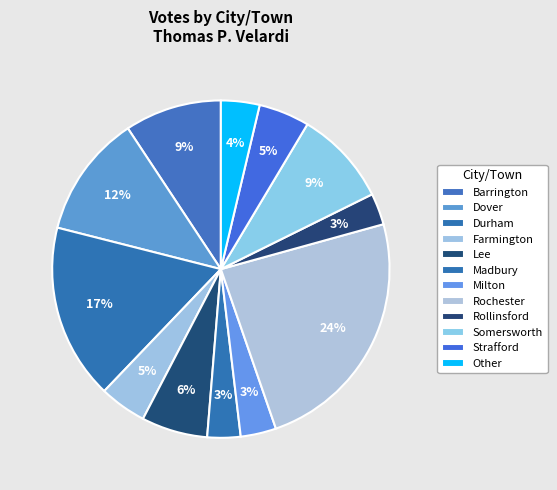

Is the sum of Somersworth and Barrington greater than half?

No